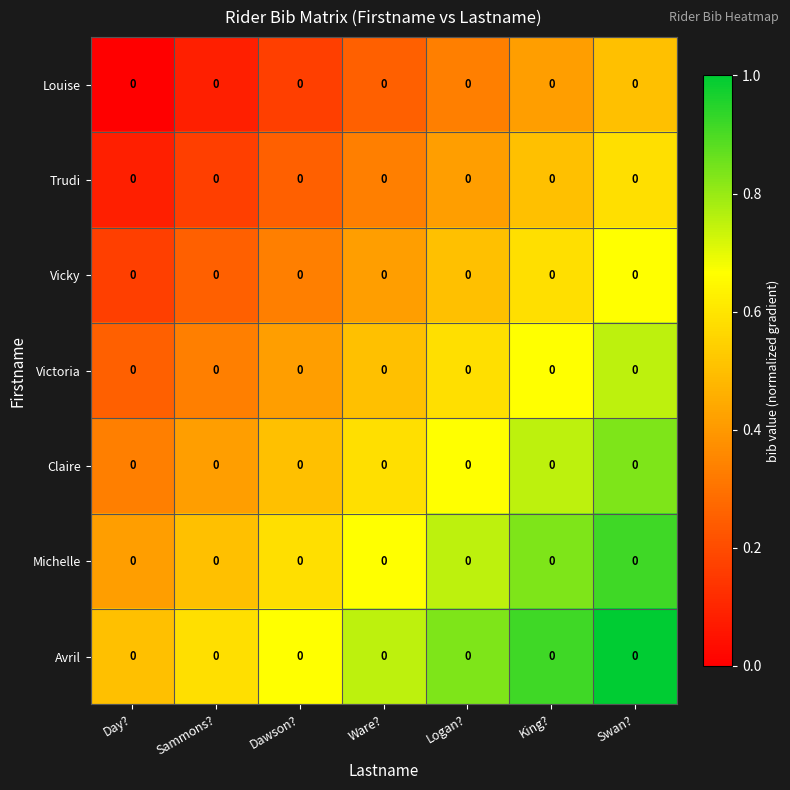

Which series has the largest total across all categories?

Avril